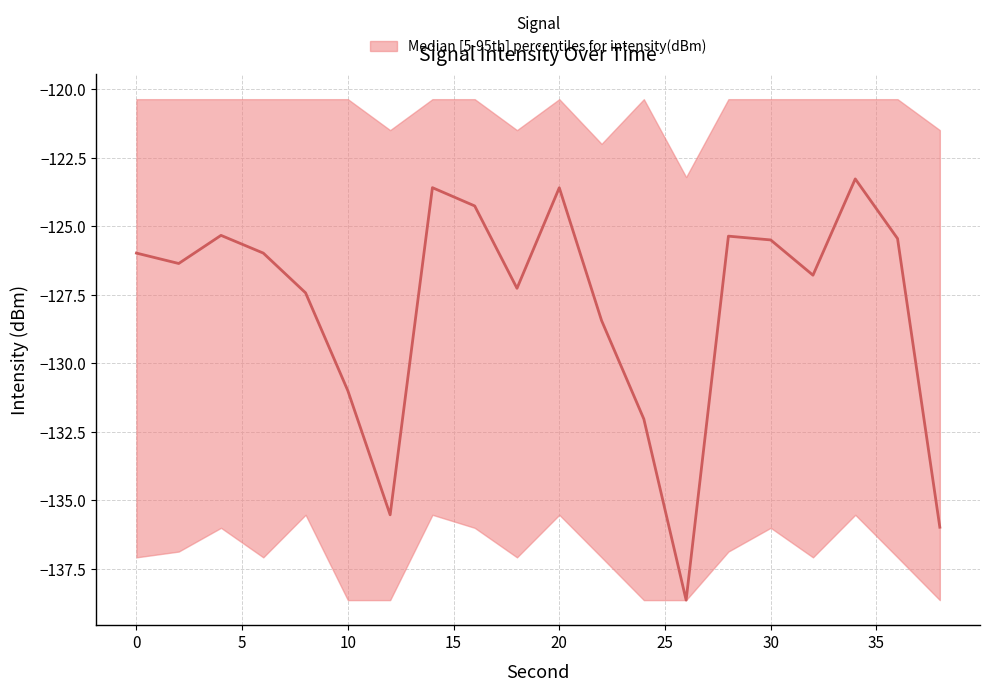

Rank the series at 10 from lowest to highest value.

lower, median, upper